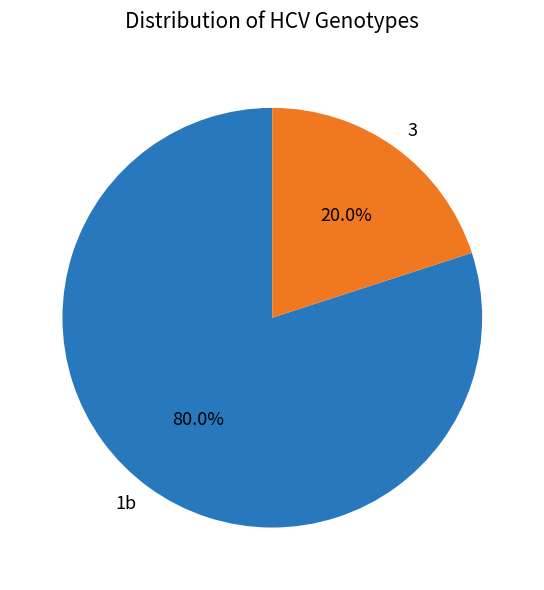

How many segments does this pie chart have?

2